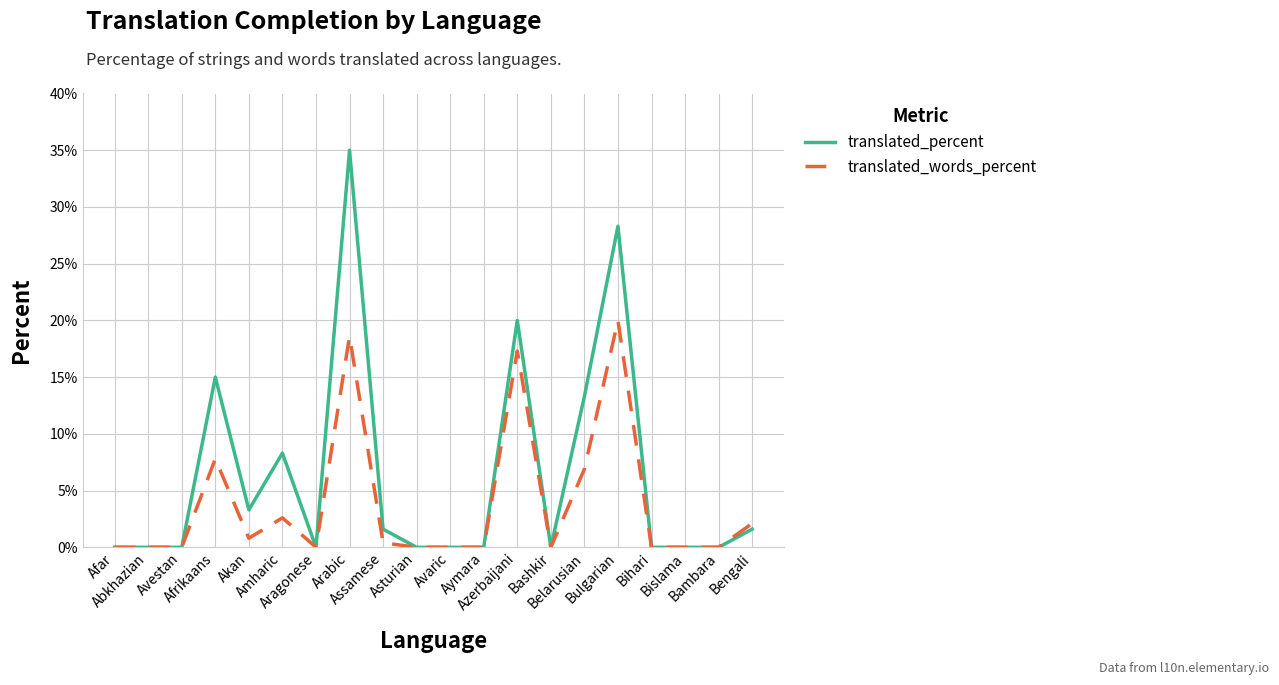

Which series has the widest spread of values?

translated_percent